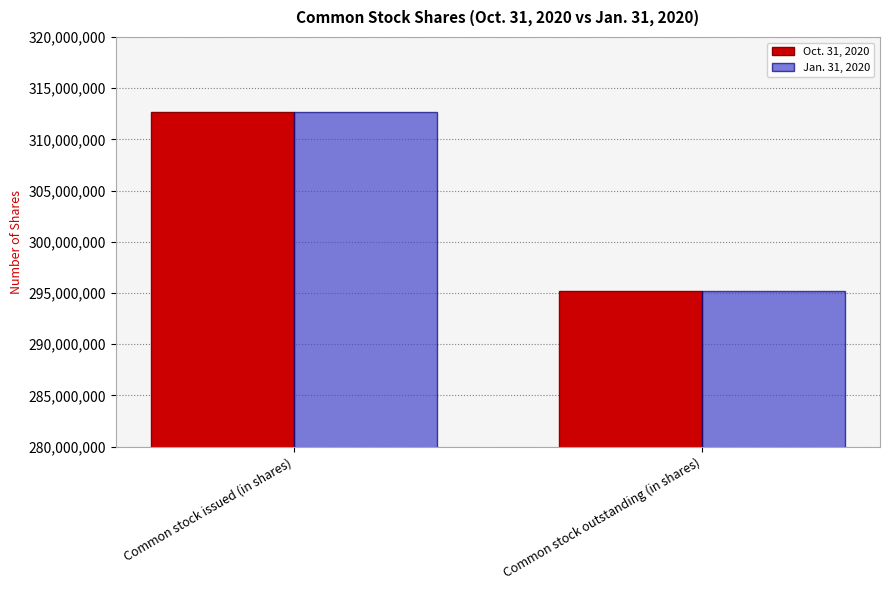

What is the label of the 1st bar from the right?

Common stock outstanding (in shares)